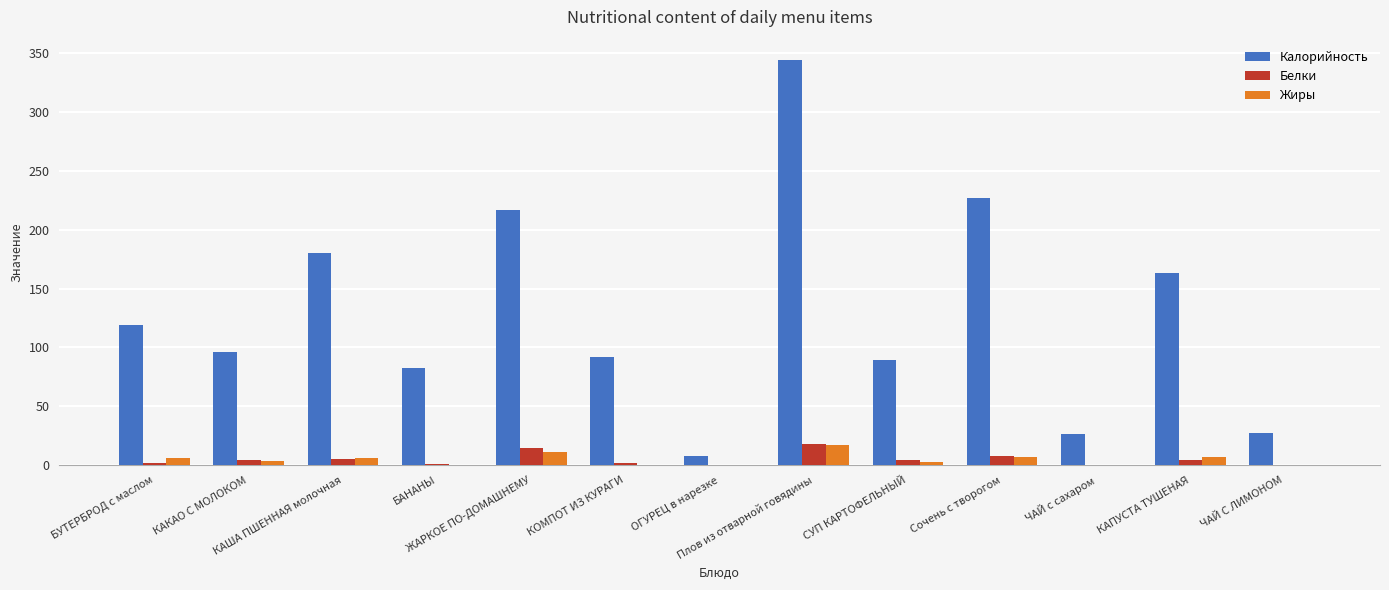

Which series has the largest total across all categories?

Калорийность